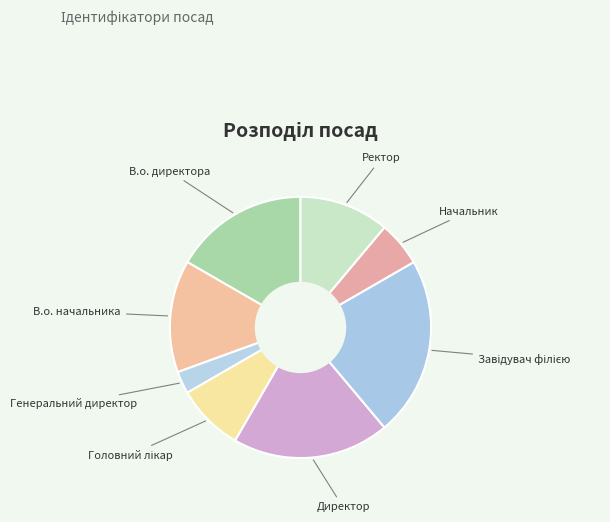

Which has a higher value, Начальник or Директор?

Директор